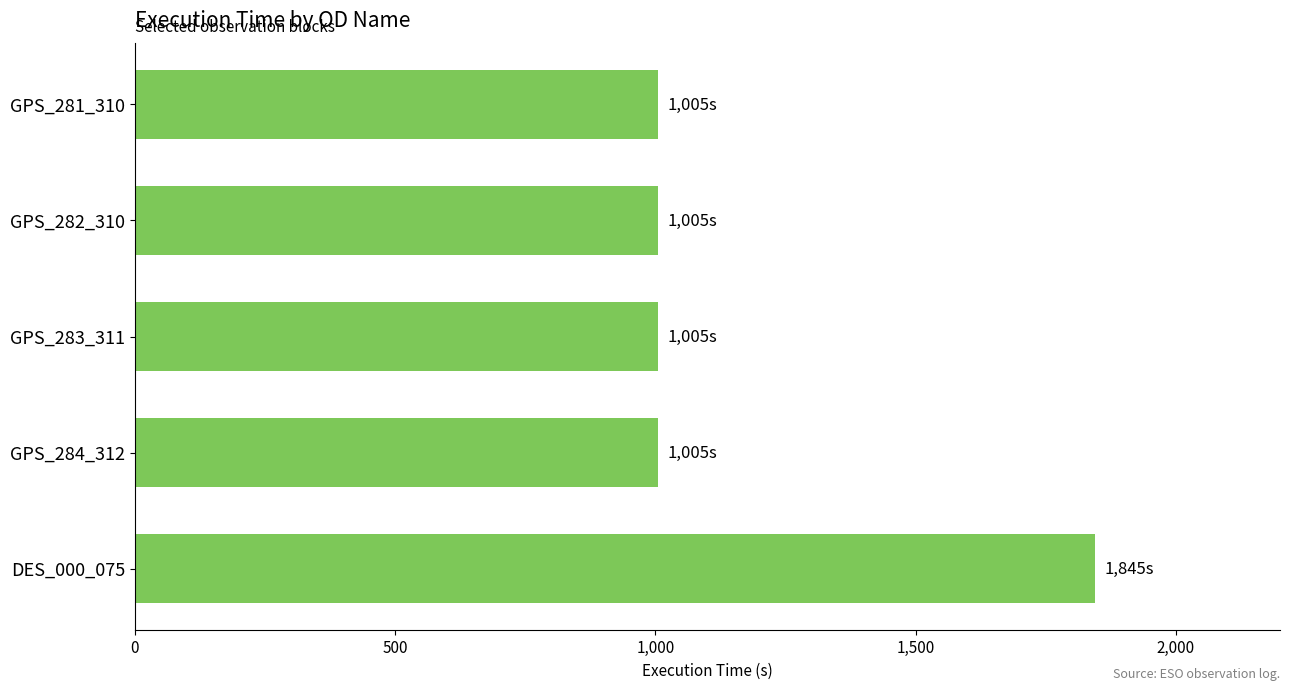

What is the sum of the values at GPS_281_310 and DES_000_075?

2850